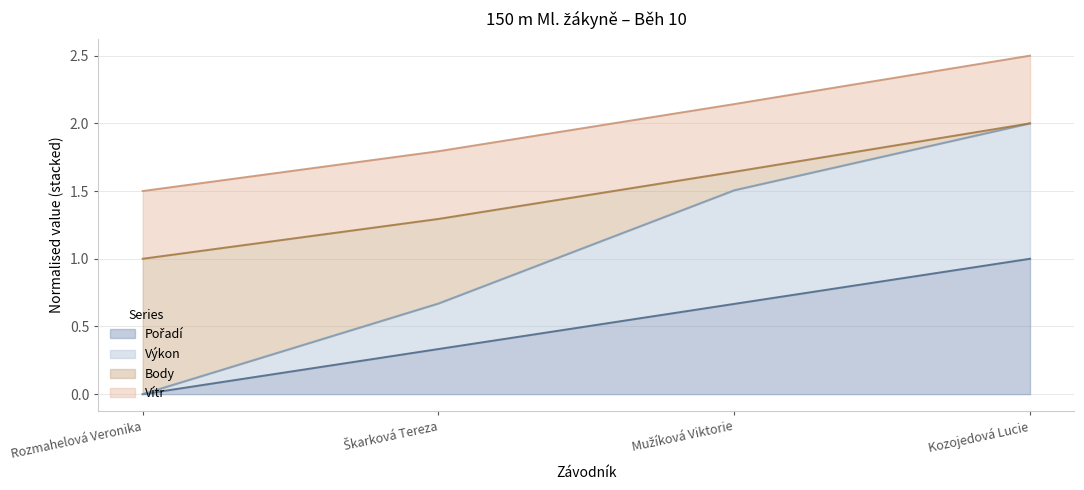

Count the Pořadí values in the range 0 to 1.

4